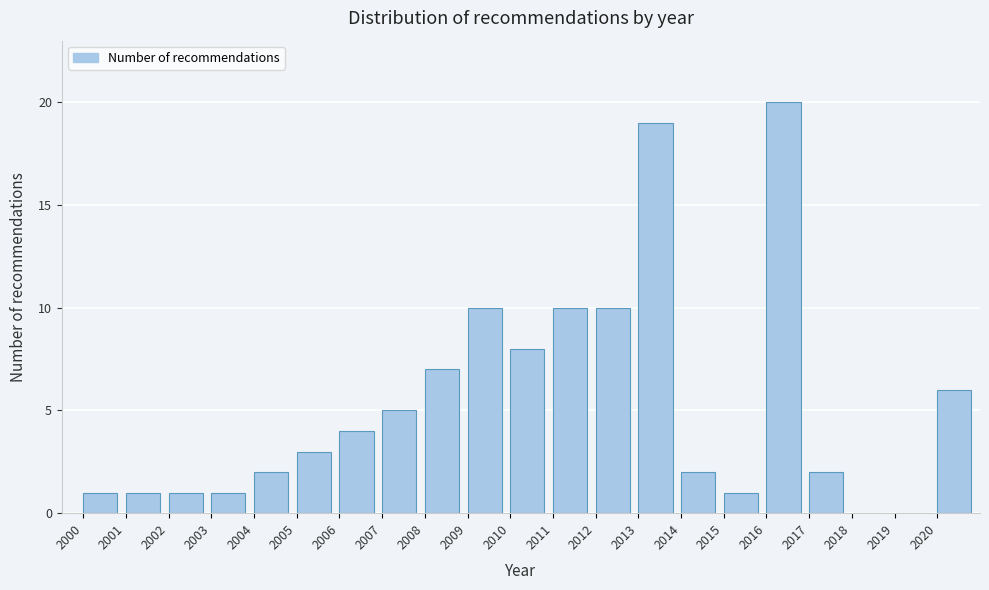

Reading left to right, list every bar in this chart as the range it spans on the x-axis followed by its height. The values are not printed on the chart, so give them approximately, as read against the axis.

2000 to 2001: 1
2001 to 2002: 1
2002 to 2003: 1
2003 to 2004: 1
2004 to 2005: 2
2005 to 2006: 3
2006 to 2007: 4
2007 to 2008: 5
2008 to 2009: 7
2009 to 2010: 10
2010 to 2011: 8
2011 to 2012: 10
2012 to 2013: 10
2013 to 2014: 19
2014 to 2015: 2
2015 to 2016: 1
2016 to 2017: 20
2017 to 2018: 2
2018 to 2019: 0
2019 to 2020: 0
2020 to 2021: 6